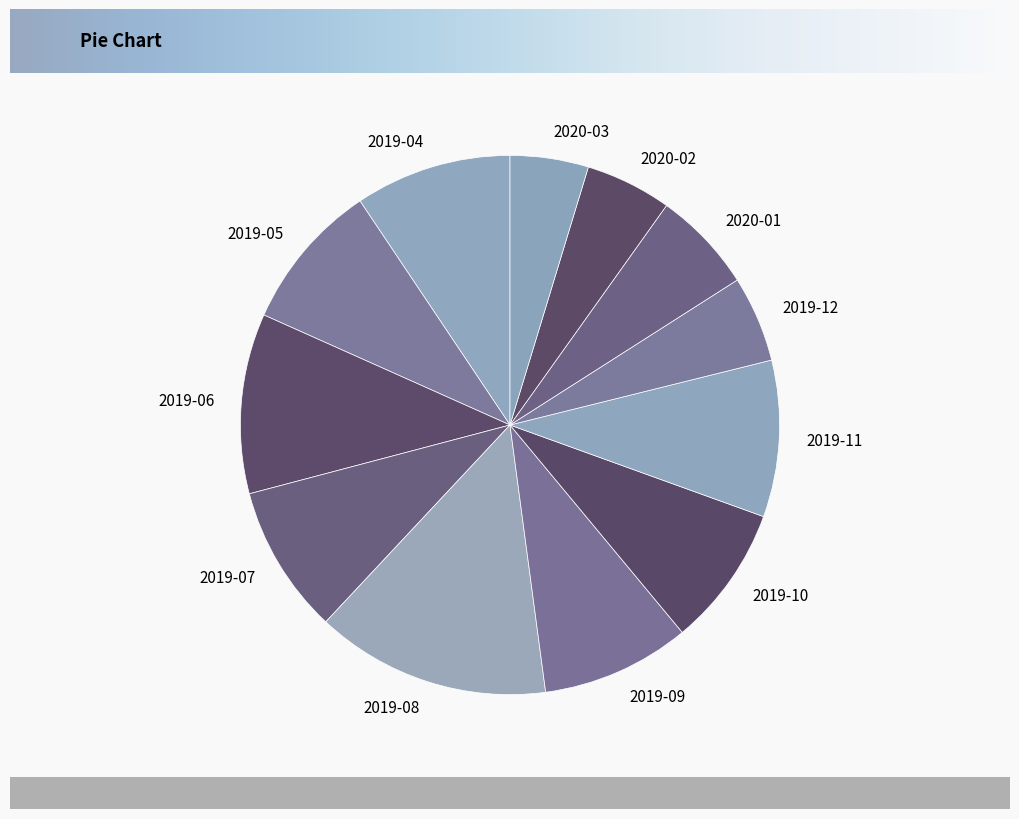

True or false: 2019-12 accounts for 5% of the total.

True